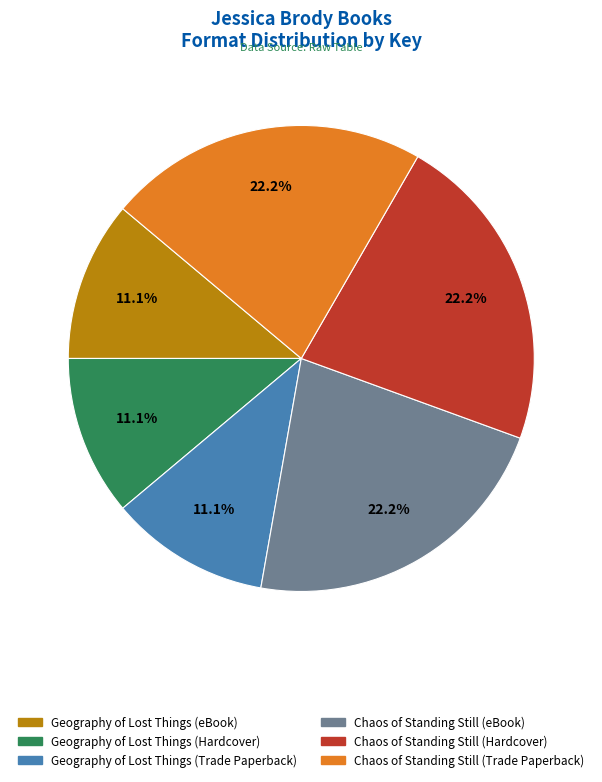

Is Geography of Lost Things (Hardcover) the majority of the pie?

No